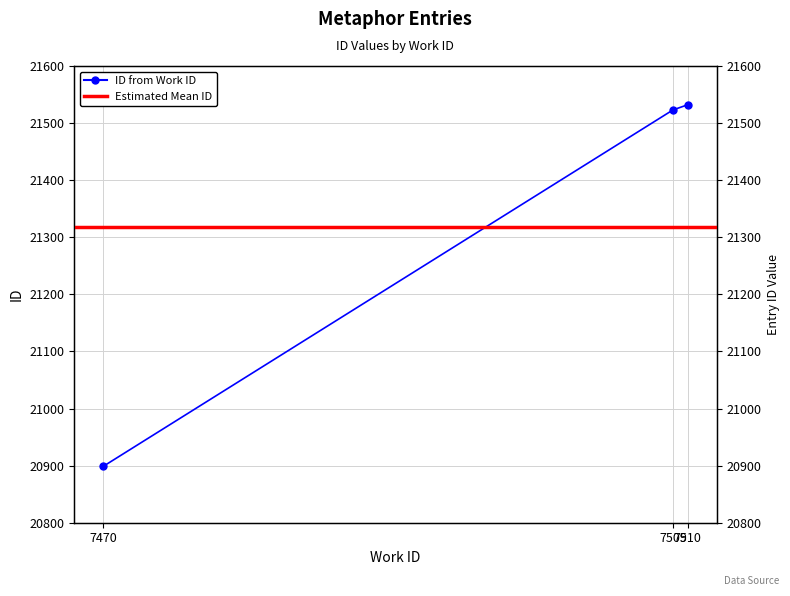

What is the change in value from 7509 to 7510?

+9